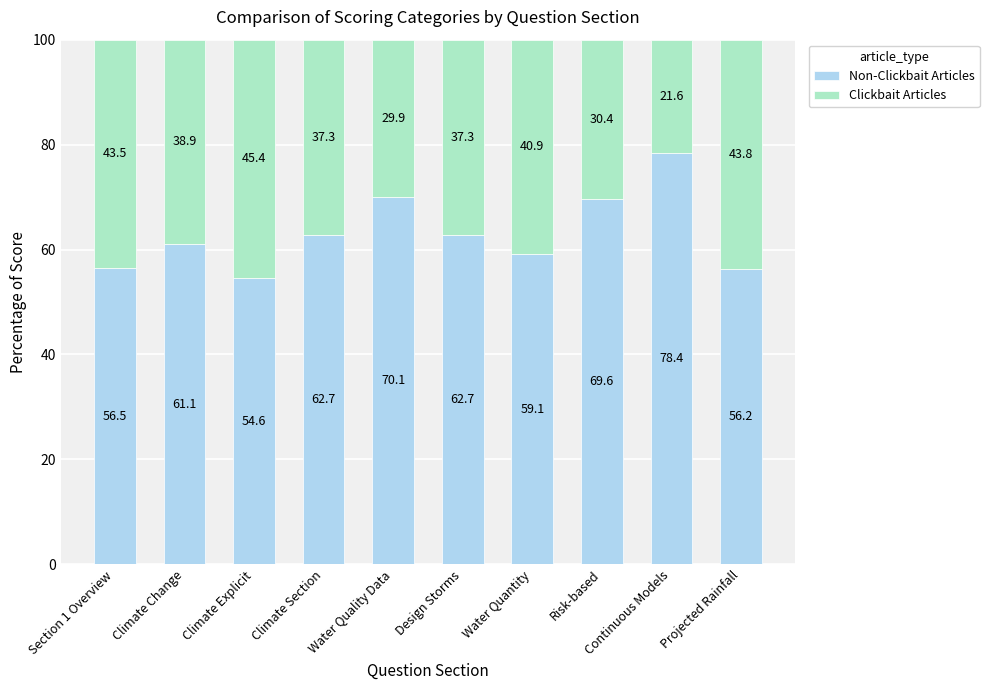

What is the total value across all series at Climate Section?

100.0